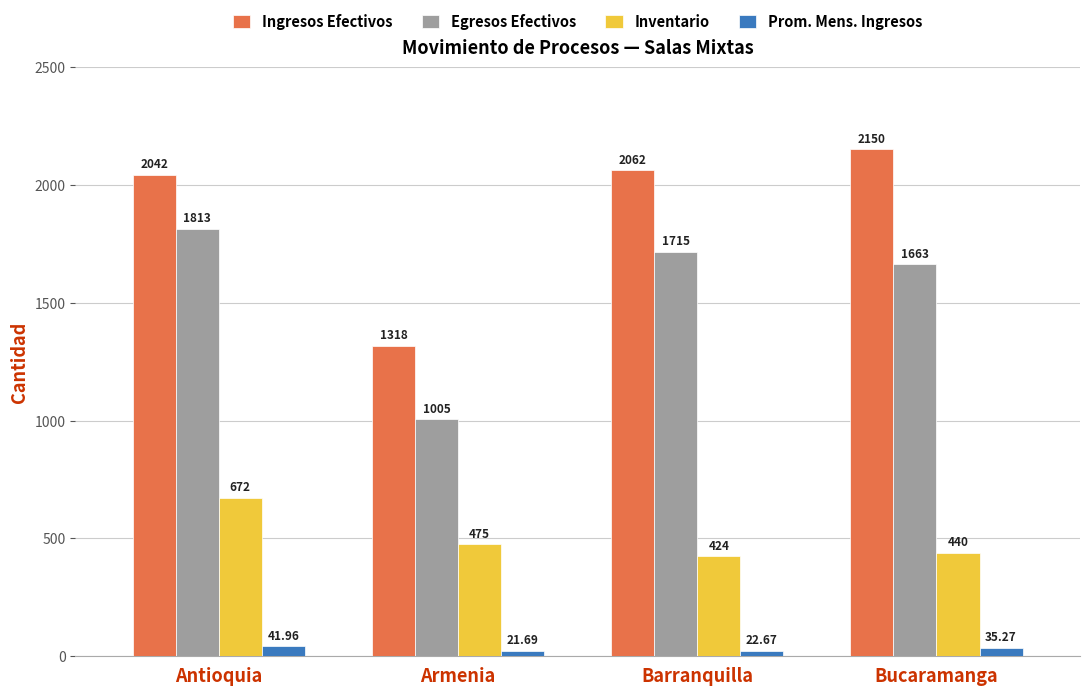

True or false: Inventario has a value of 670.7 at Armenia.

False